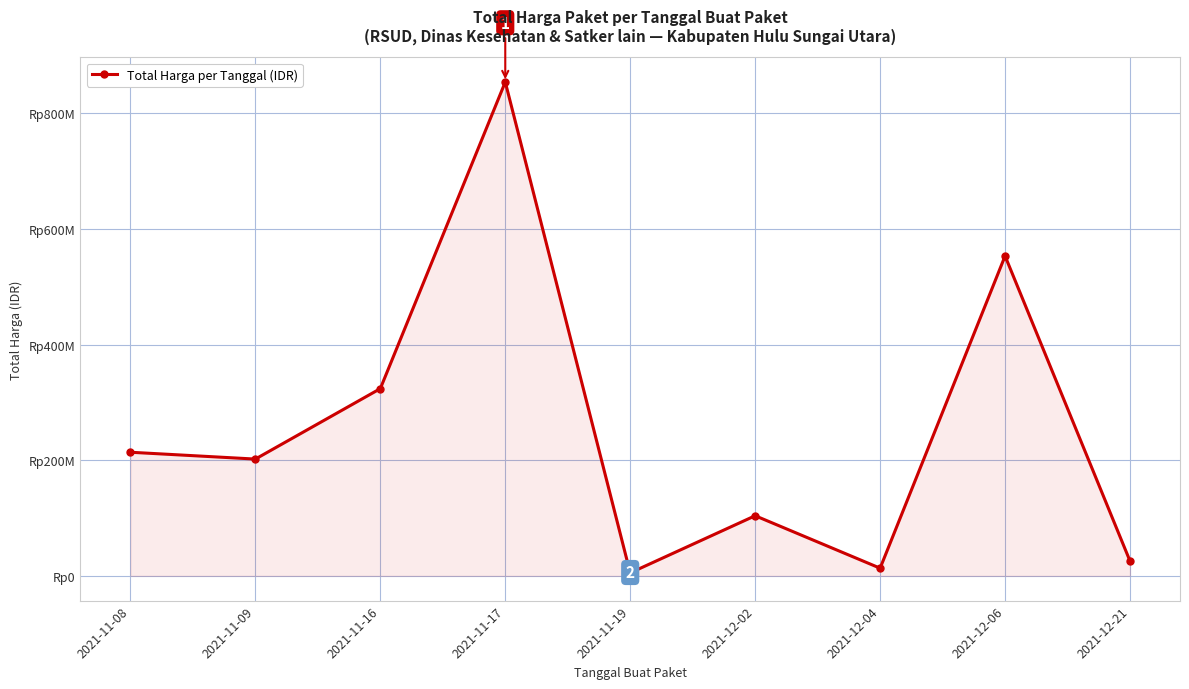

Rank the categories by value from lowest to highest.

2021-11-19, 2021-12-04, 2021-12-21, 2021-12-02, 2021-11-09, 2021-11-08, 2021-11-16, 2021-12-06, 2021-11-17